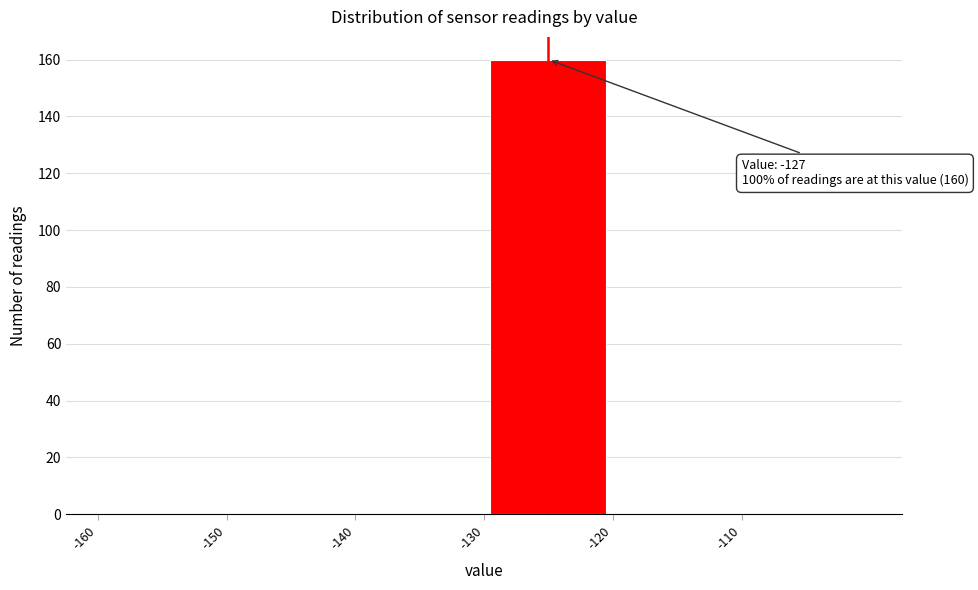

Over which range of the x-axis is the bar tallest?

-130 to -120